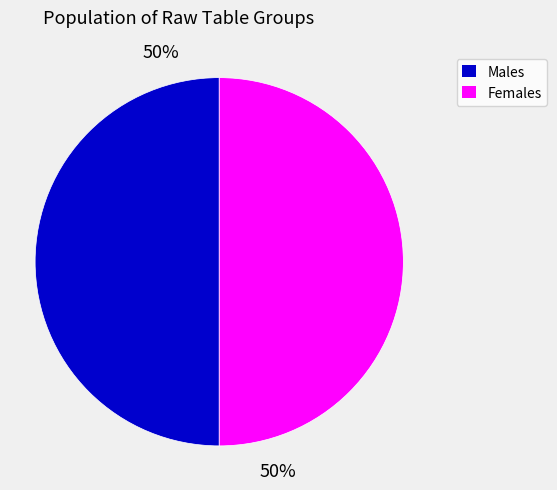

Is it true that Females is 50% of the pie?

True